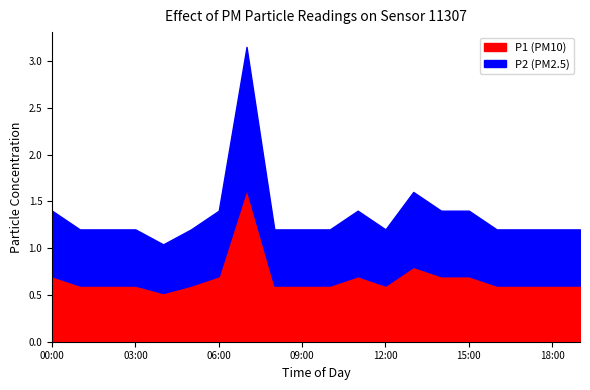

What position from the right is 09:00?

11